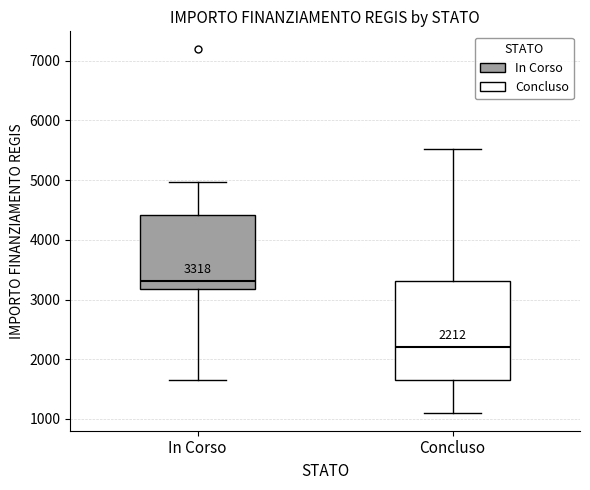

Comparing the boxes themselves (not the whiskers), which one is the tallest?

Concluso